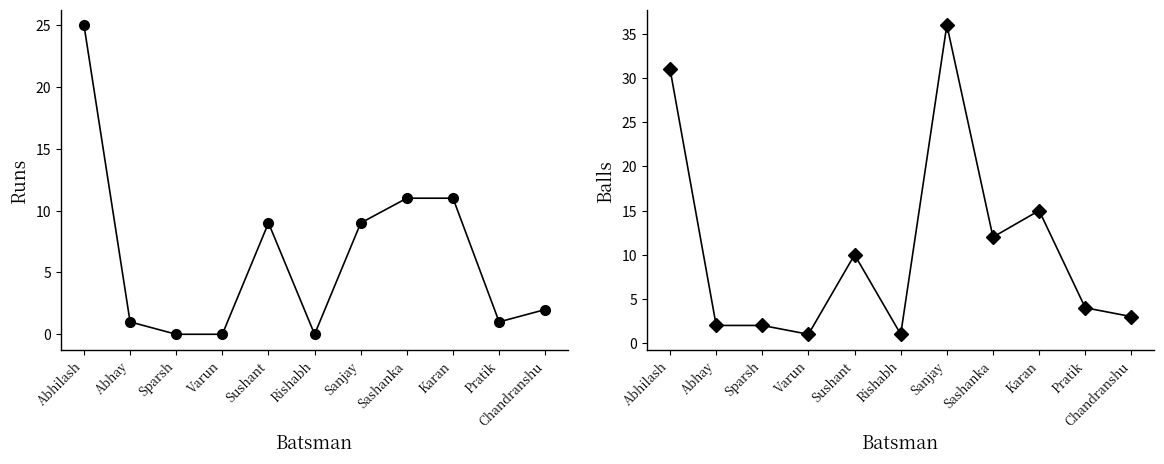

Reading left to right, what are all the values shown in this chart?

Runs: 25	1	0	0	9	0	9	11	11	1	2
Balls: 31	2	2	1	10	1	36	12	15	4	3